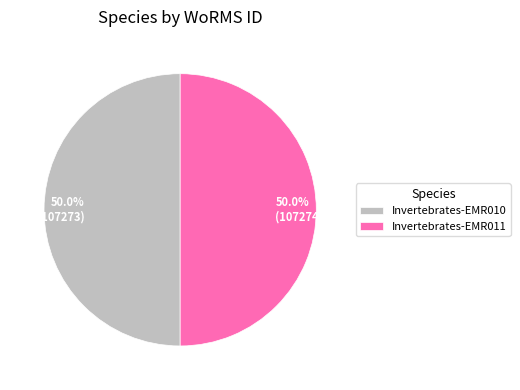

Approximately how many times larger is the value at Invertebrates-EMR011 compared to Invertebrates-EMR010?

1.0